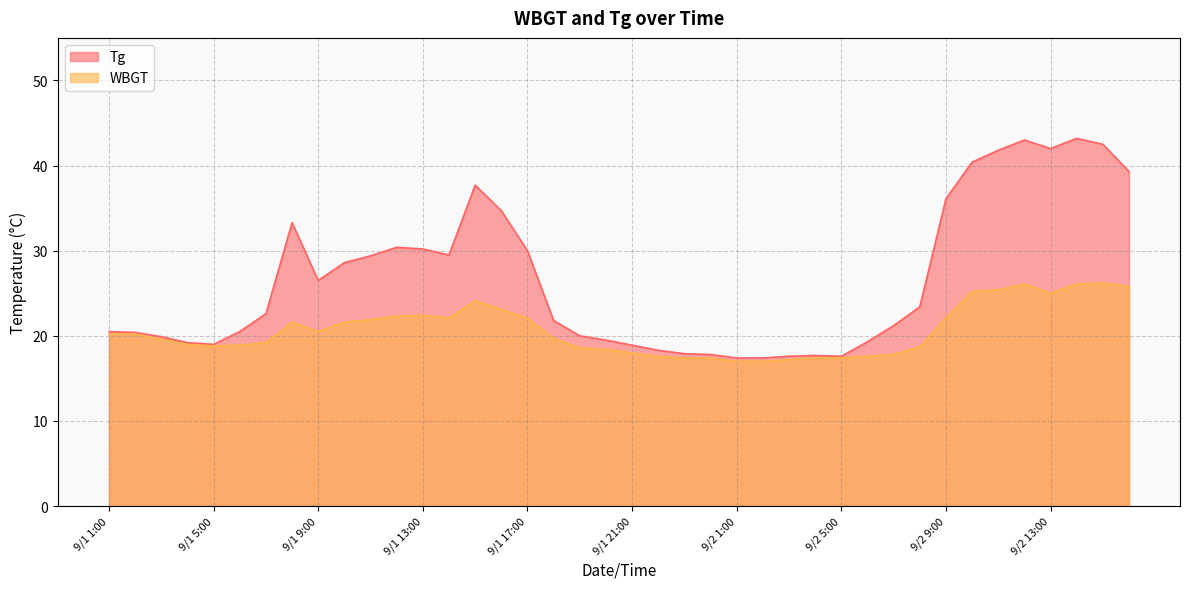

Which series has the widest spread of values?

Tg